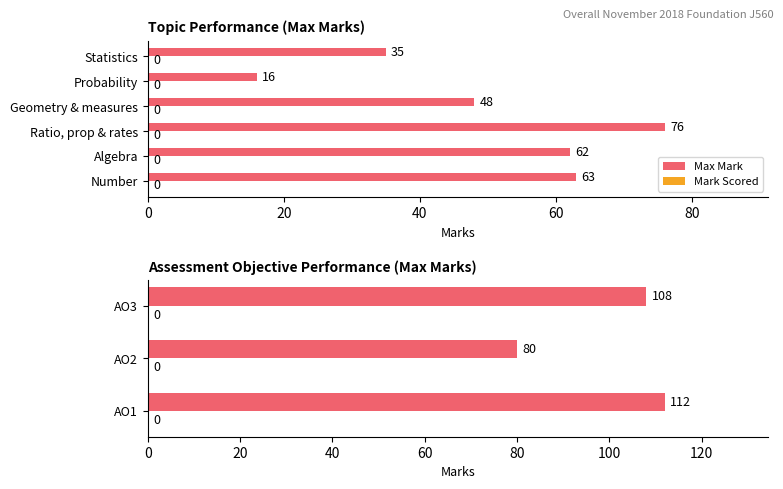

How many bars are there in each group?

2